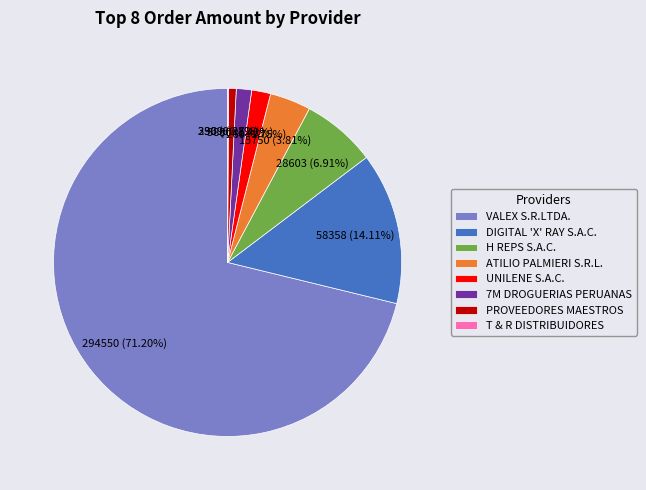

Does VALEX S.R.LTDA. represent more than half of the total?

Yes